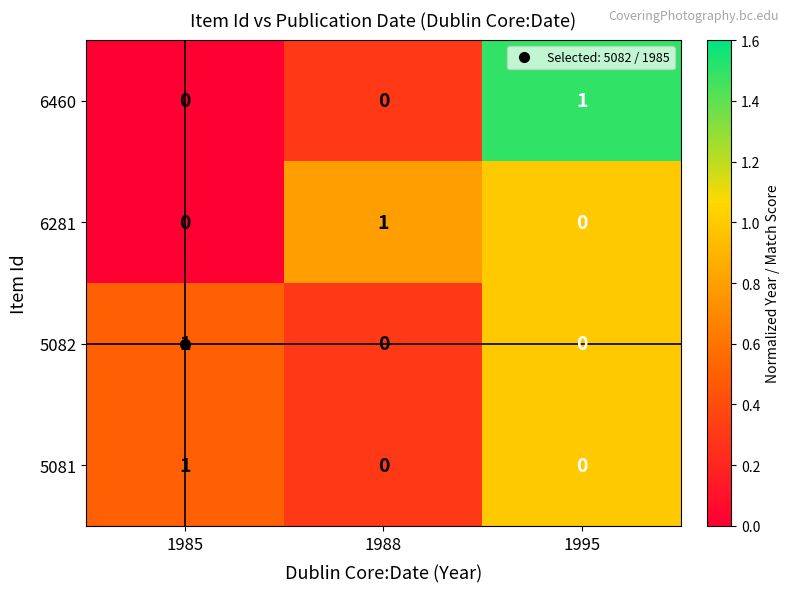

At how many categories does at least one series exceed 0?

3